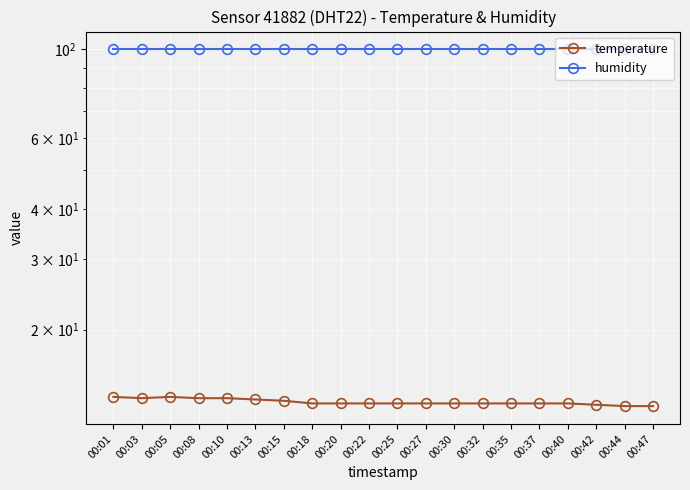

Which series has the largest total across all categories?

humidity